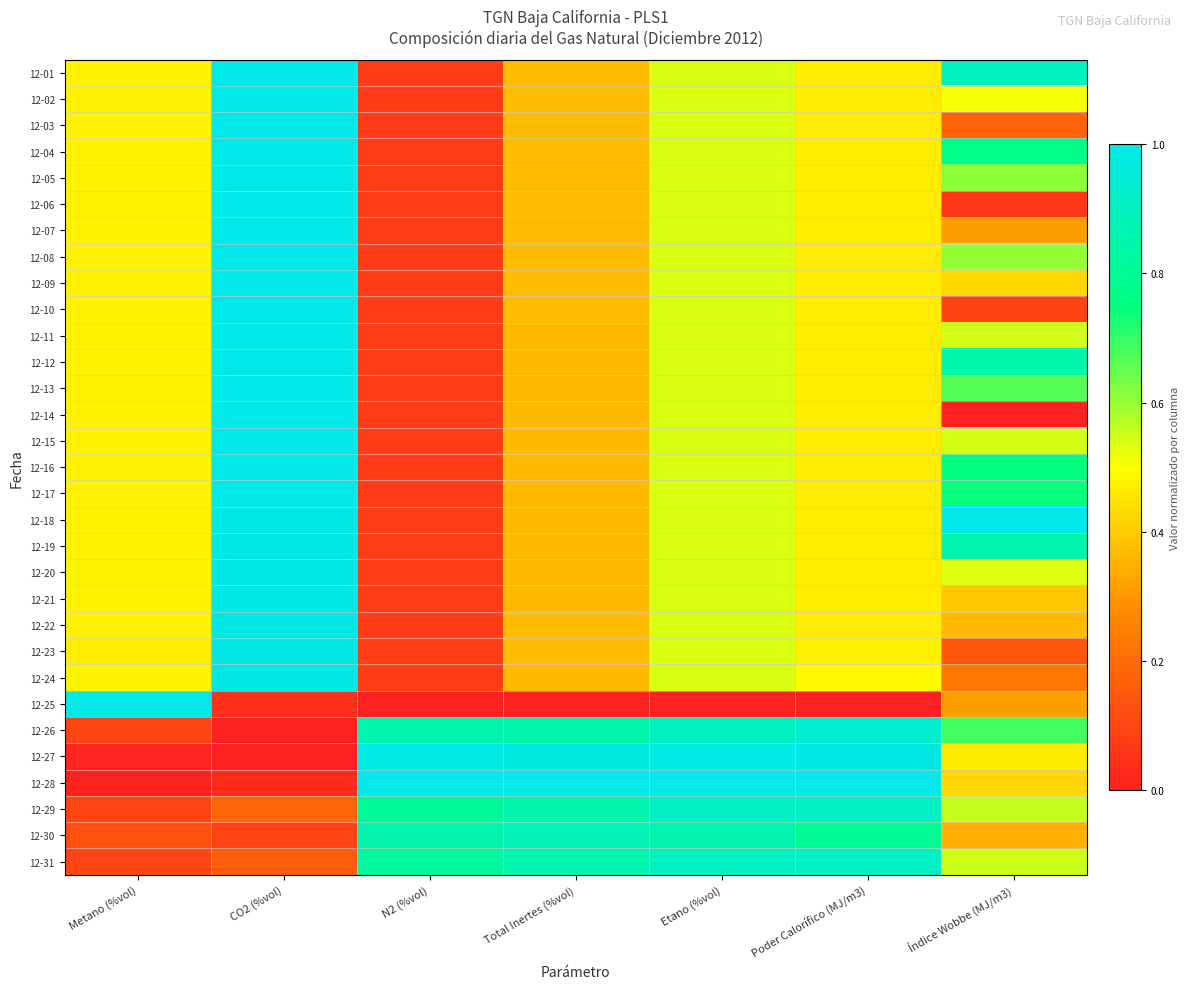

At which category is the sum across all series the highest?

CO2 (%vol)